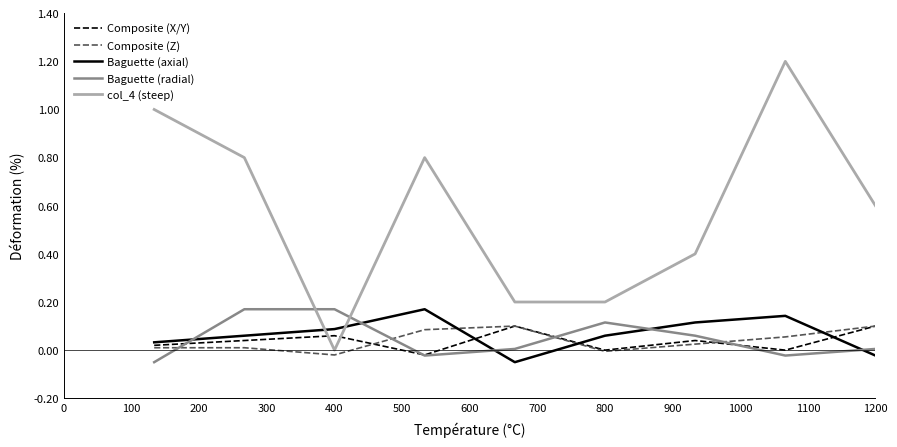

True or false: col_4 (steep) and Composite (X/Y) intersect in this chart.

True